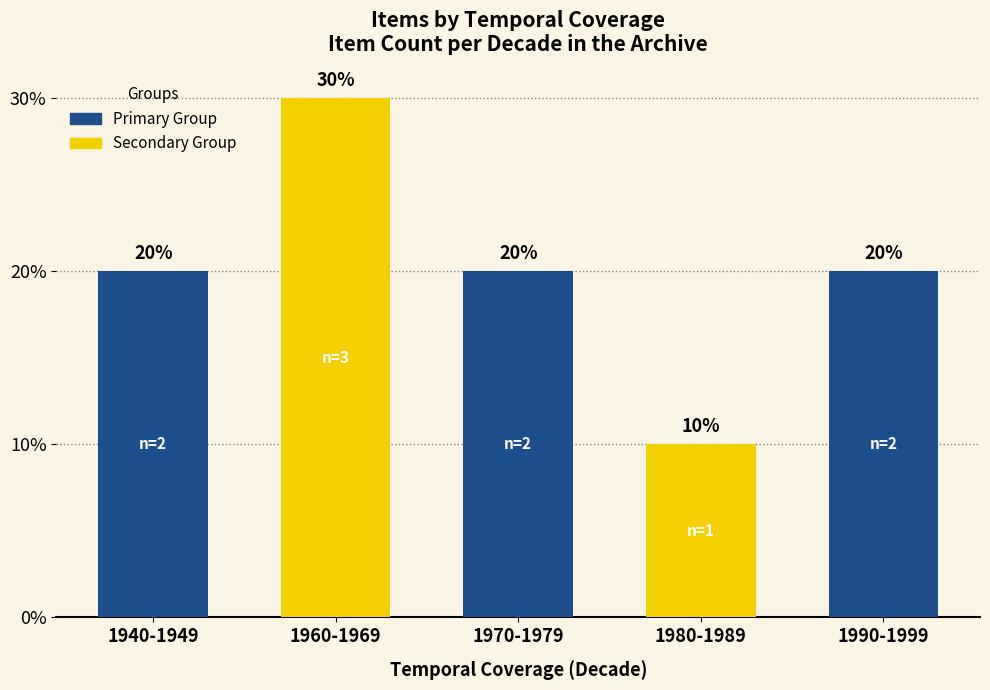

Approximately how many times larger is the value at 1940-1949 compared to 1990-1999?

1.0